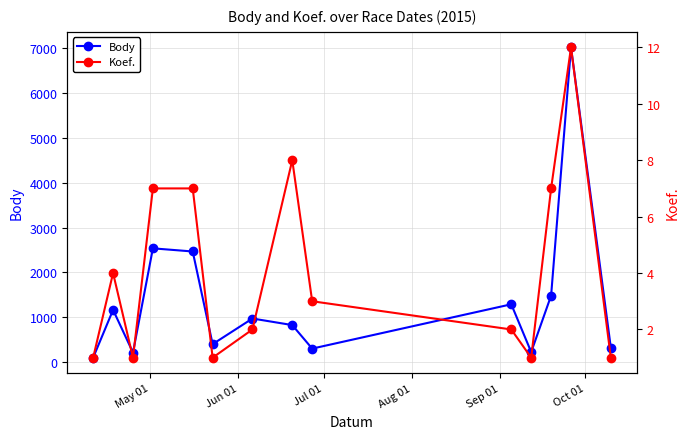

True or false: Koef. has more than 1 points higher than both neighbors.

True